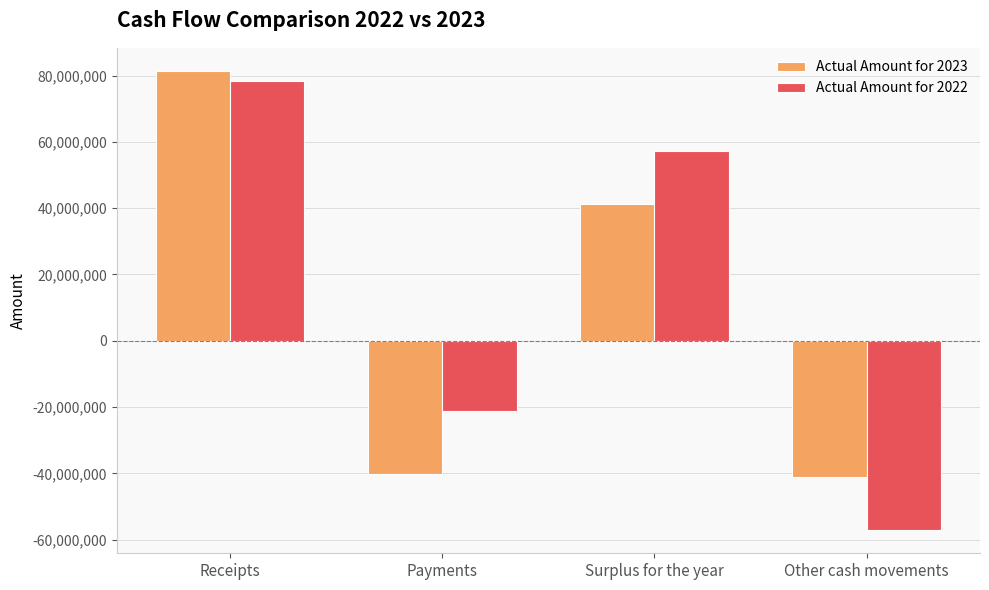

The value of Actual Amount for 2022 at Surplus for the year is 57178185. True or false?

True